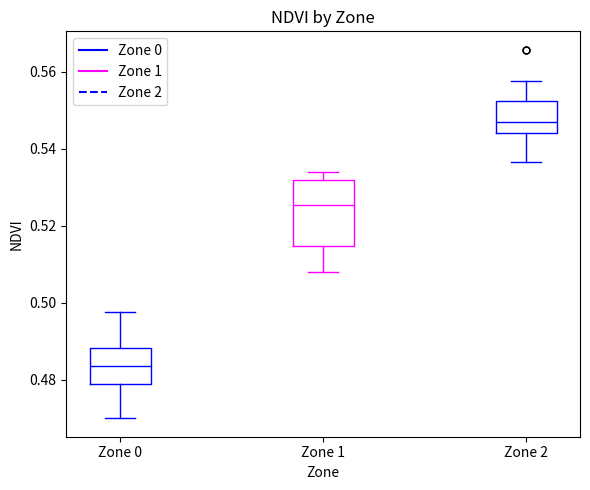

Where is the upper edge of the box for Zone 0 on the y-axis? The values are not printed on the chart, so give them approximately, as read against the axis.

0.488